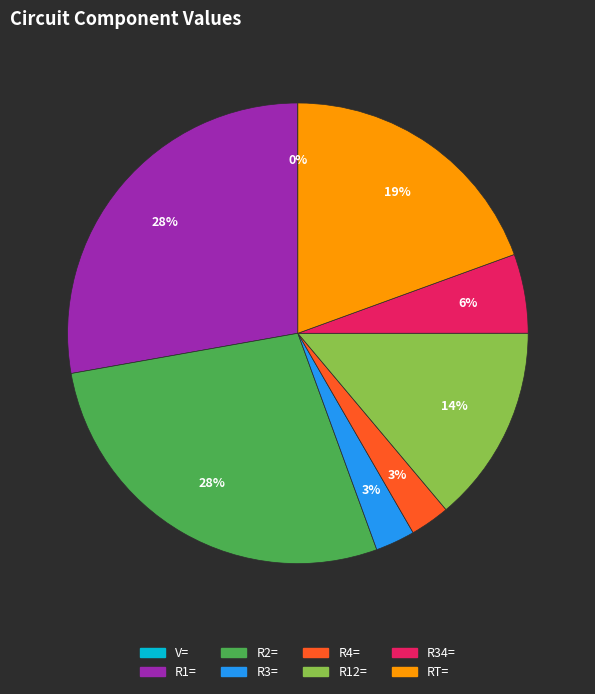

Is it true that R12= is 14% of the pie?

True